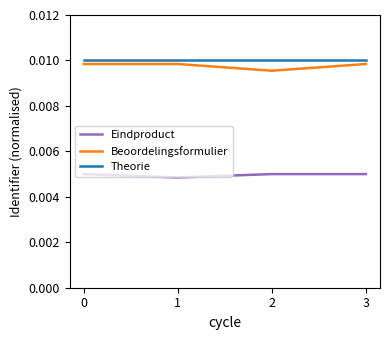

True or false: Beoordelingsformulier and Theorie intersect in this chart.

False